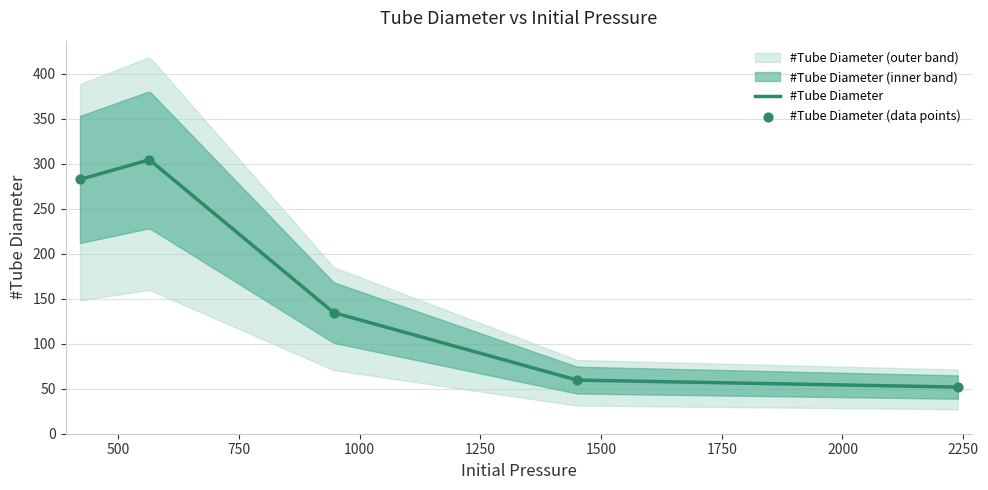

What is the change in value from 2238.83 to 1450.61?

+7.7